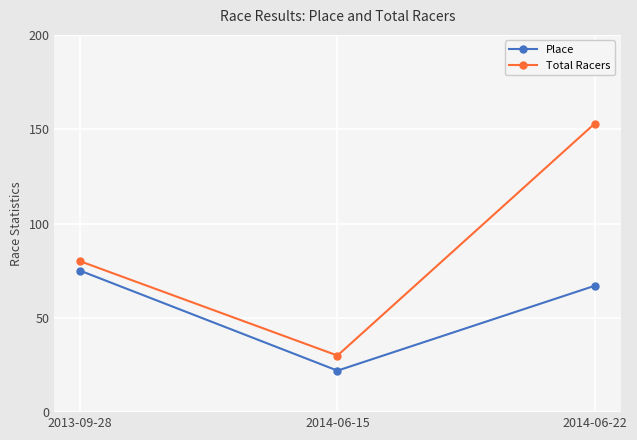

Count the Total Racers values in the range 30 to 153.

3